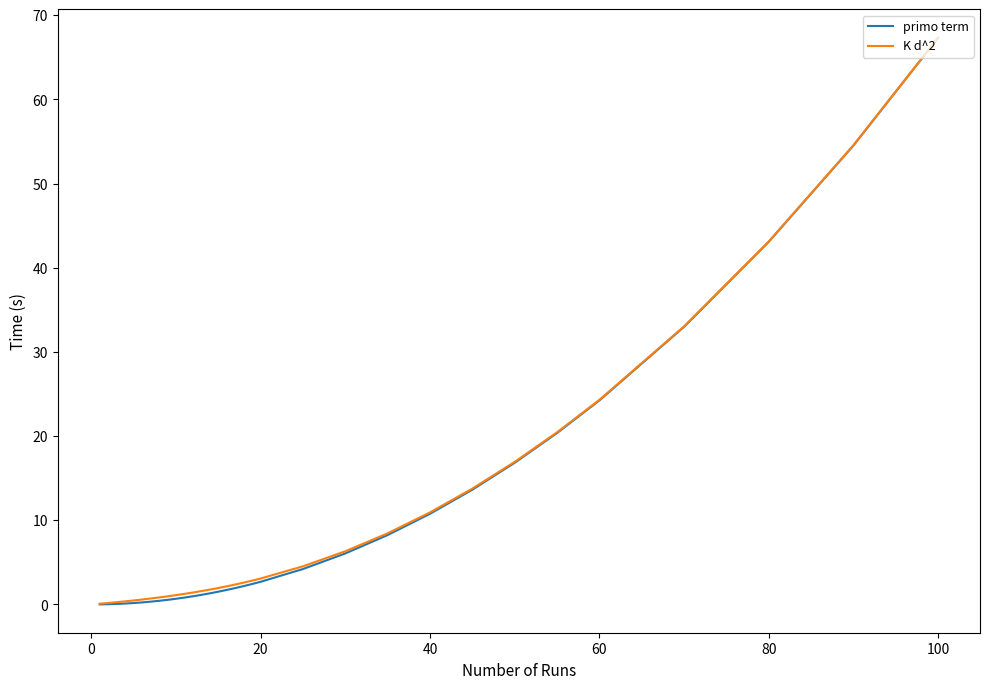

True or false: K d^2 and primo term intersect in this chart.

False